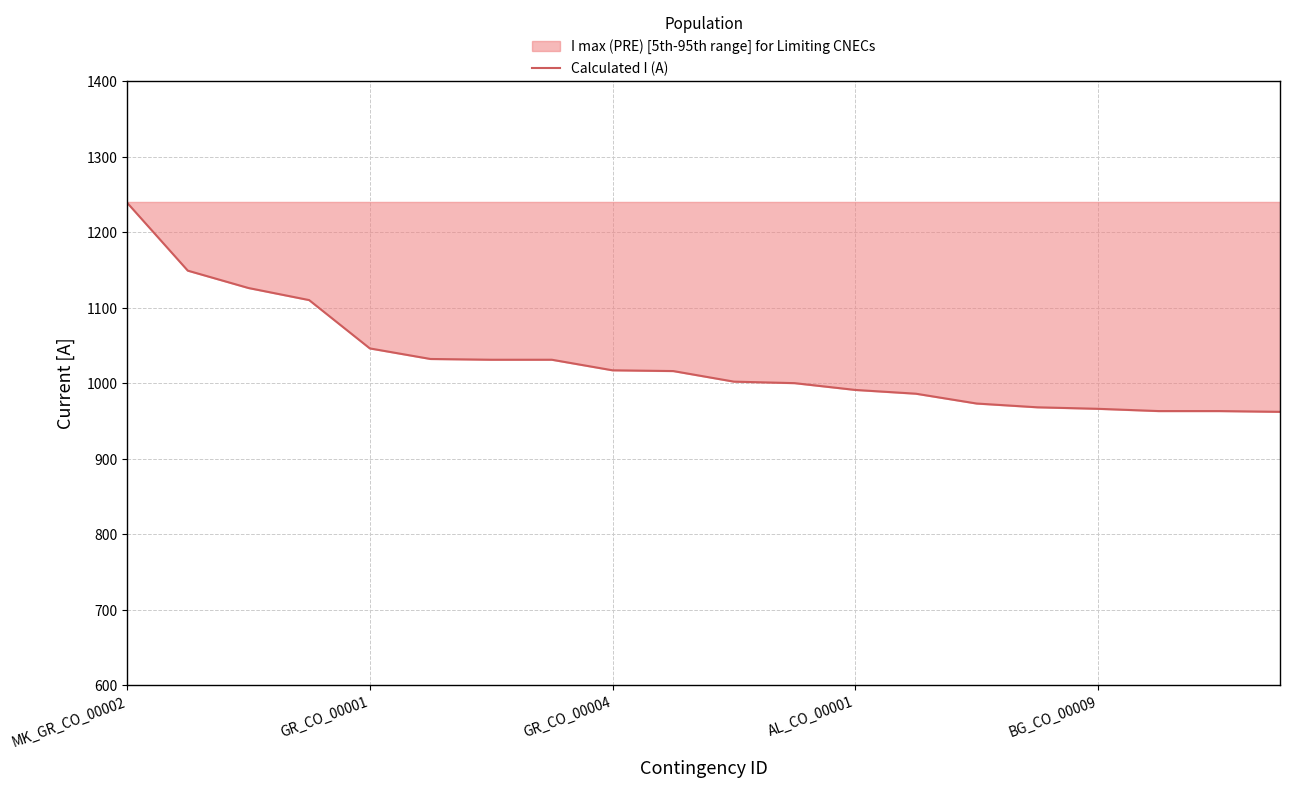

At which label does the data first exceed 1016?

MK_GR_CO_00002